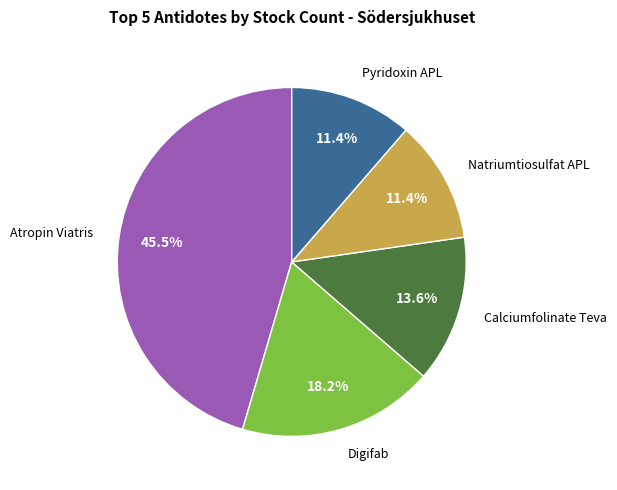

Is there a majority slice in this chart?

No